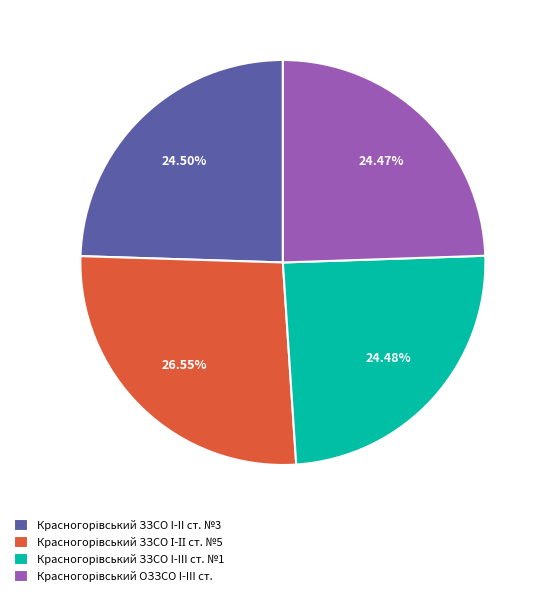

Does any single category account for the majority?

No